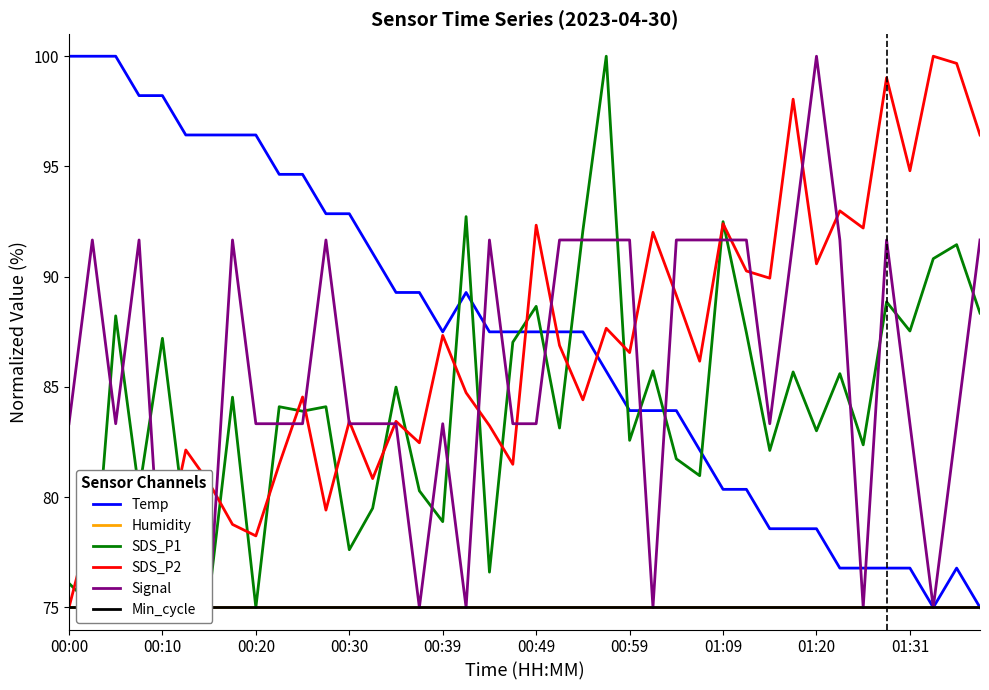

What is the value of the Signal point at the 38th from the left?

75.0